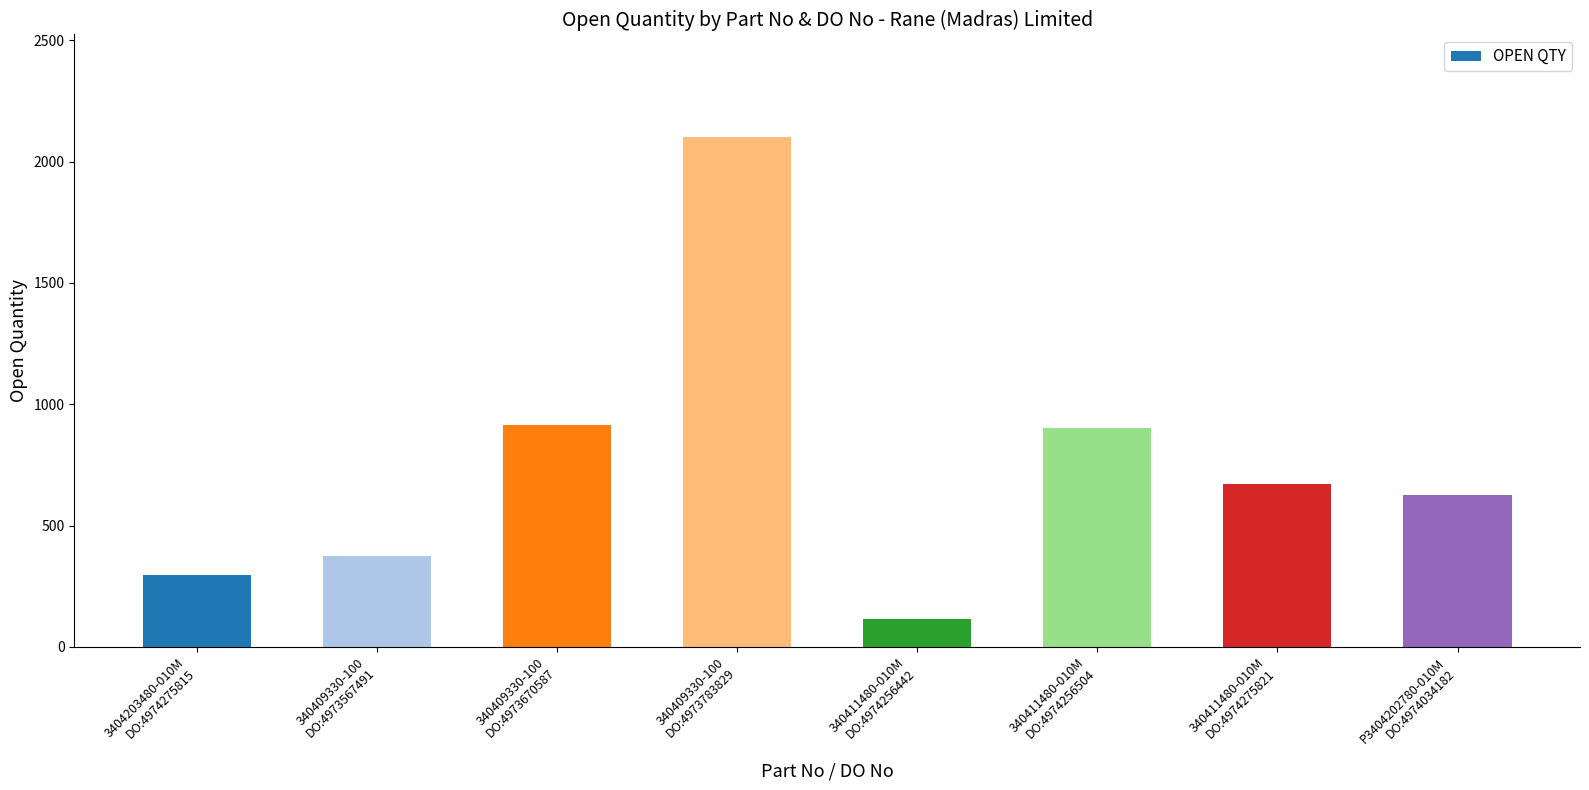

What is the average value?

750